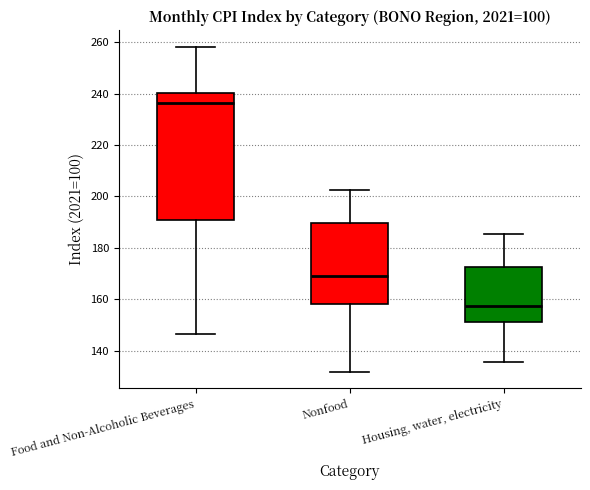

Reading left to right, transcribe this box plot: for each box, give where its median line is, the range the box spans, and where its two whiskers end, as read against the y-axis. The values are not printed on the chart, so give them approximately, as read against the axis.

Food and Non-Alcoholic Beverages: median 236, box 190 to 240, whiskers 146 to 258
Nonfood: median 168, box 158 to 190, whiskers 132 to 202
Housing, water, electricity: median 158, box 152 to 172, whiskers 136 to 186